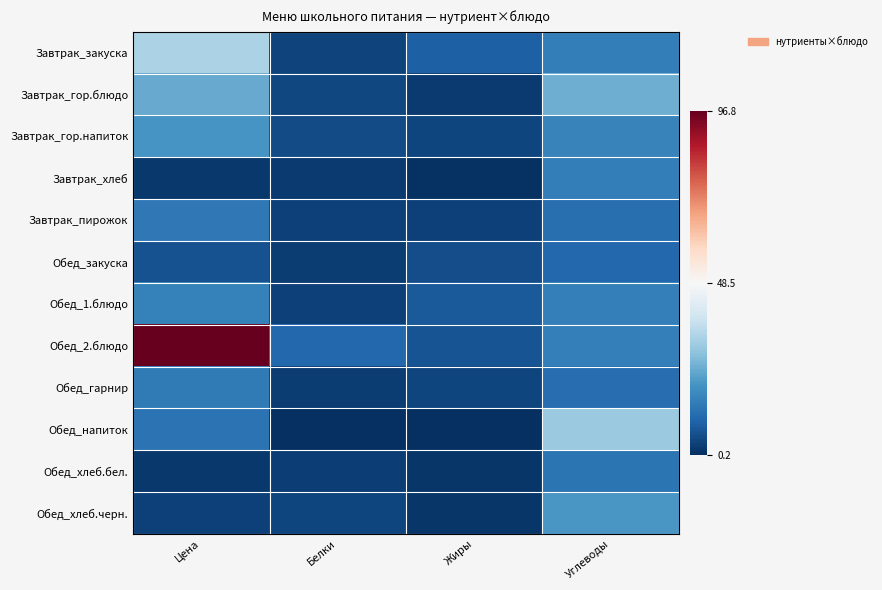

Reading left to right, transcribe all the data shown in this chart.

Завтрак_закуска: Цена=33.1	Белки=3.6	Жиры=9.0	Углеводы=15.2
Завтрак_гор.блюдо: Цена=24.1	Белки=4.7	Жиры=2.4	Углеводы=25.1
Завтрак_гор.напиток: Цена=20.0	Белки=5.3	Жиры=4.1	Углеводы=16.1
Завтрак_хлеб: Цена=1.9	Белки=2.2	Жиры=0.8	Углеводы=15.2
Завтрак_пирожок: Цена=14.0	Белки=3.3	Жиры=3.5	Углеводы=12.2
Обед_закуска: Цена=6.5	Белки=2.6	Жиры=5.7	Углеводы=10.5
Обед_1.блюдо: Цена=16.0	Белки=3.5	Жиры=7.8	Углеводы=15.5
Обед_2.блюдо: Цена=96.8	Белки=10.8	Жиры=6.8	Углеводы=15.6
Обед_гарнир: Цена=14.4	Белки=2.6	Жиры=4.1	Углеводы=11.6
Обед_напиток: Цена=12.9	Белки=0.2	Жиры=0.2	Углеводы=30.6
Обед_хлеб.бел.: Цена=1.9	Белки=3.2	Жиры=1.4	Углеводы=13.1
Обед_хлеб.черн.: Цена=3.3	Белки=4.1	Жиры=1.6	Углеводы=20.4